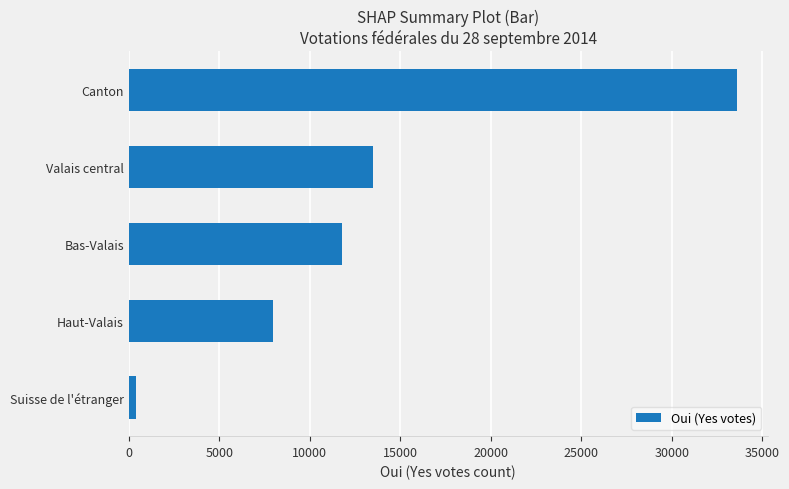

Rank the categories by value from lowest to highest.

Suisse de l'étranger, Haut-Valais, Bas-Valais, Valais central, Canton